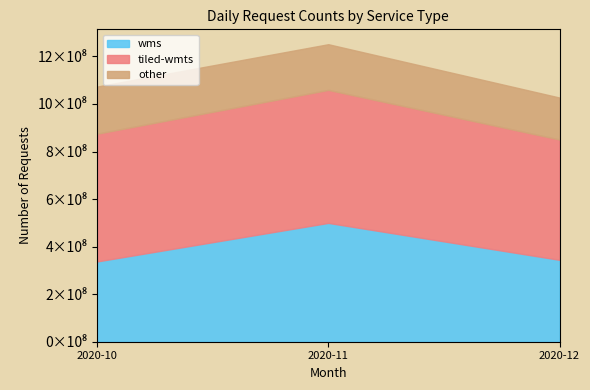

The value of tiled-wmts at 2020-10 is 537201341. True or false?

True